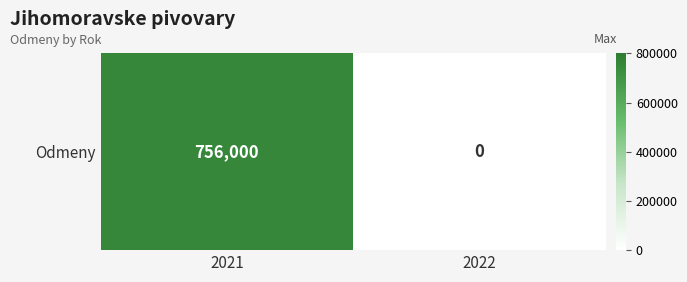

How many series are shown in this chart?

1